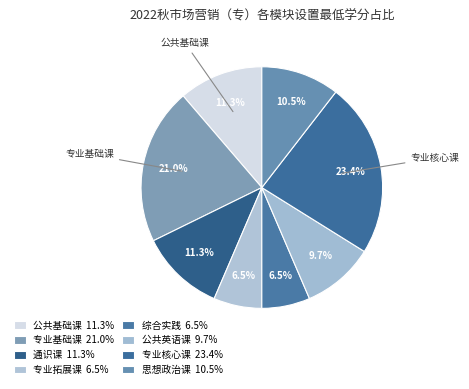

Combined, do 公共基础课 and 专业拓展课 account for over 50%?

No